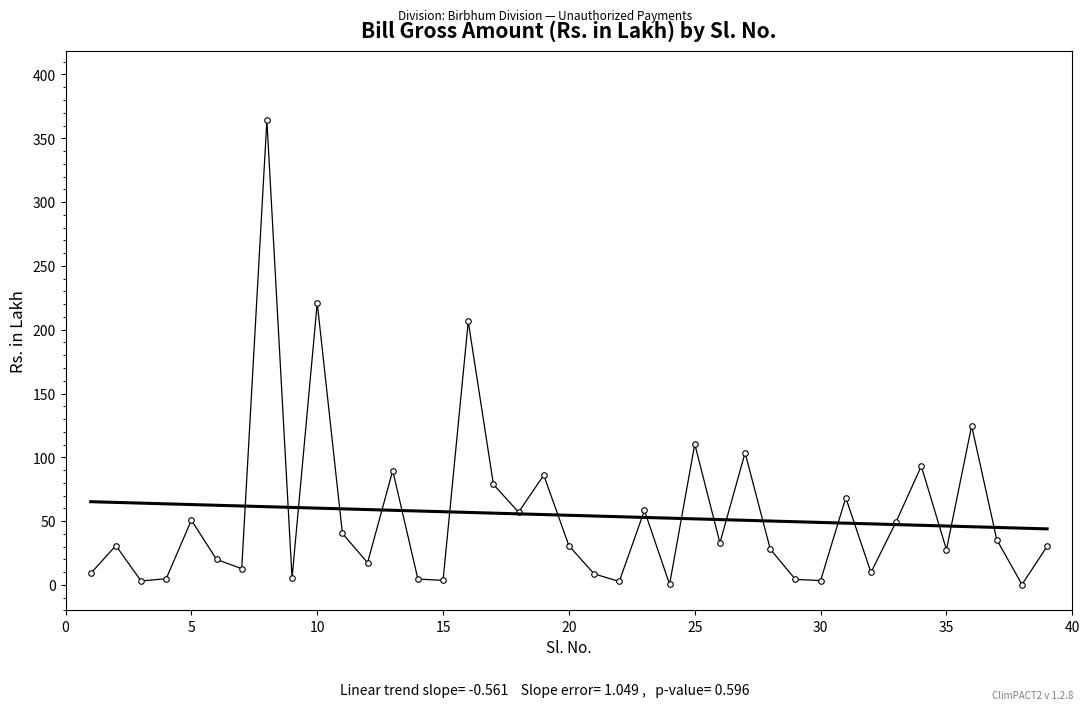

At which label does the data first exceed 30?

2